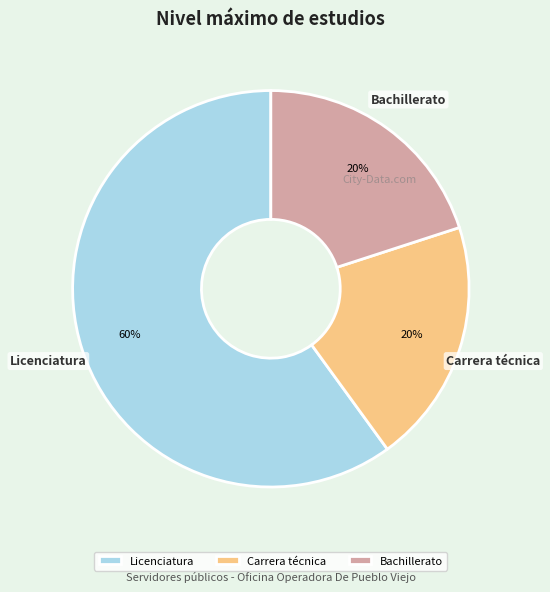

To the nearest percent, what is the difference between the Bachillerato and Licenciatura slice percentages?

40%